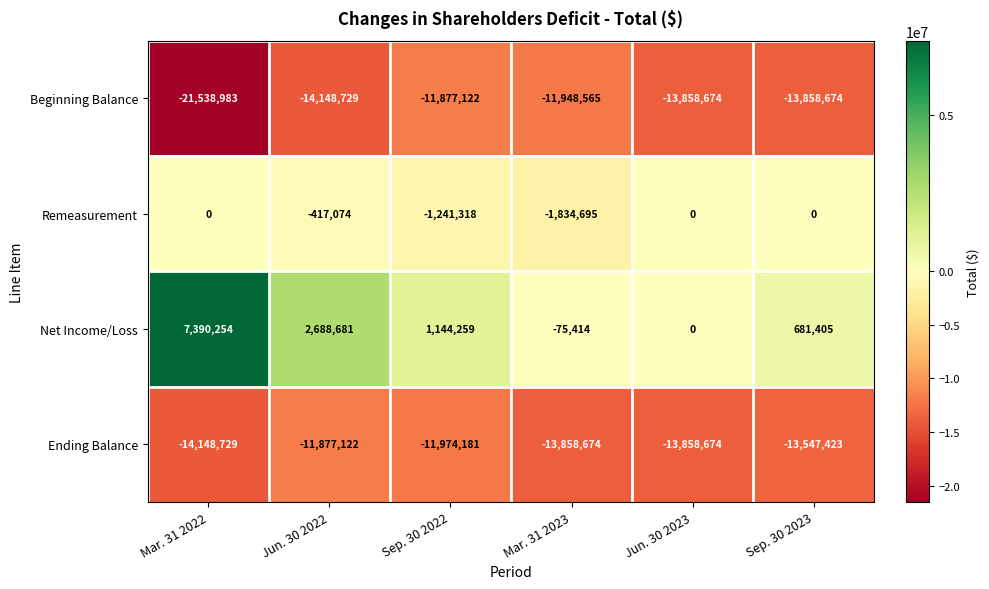

What is the smallest value displayed?

-21538983